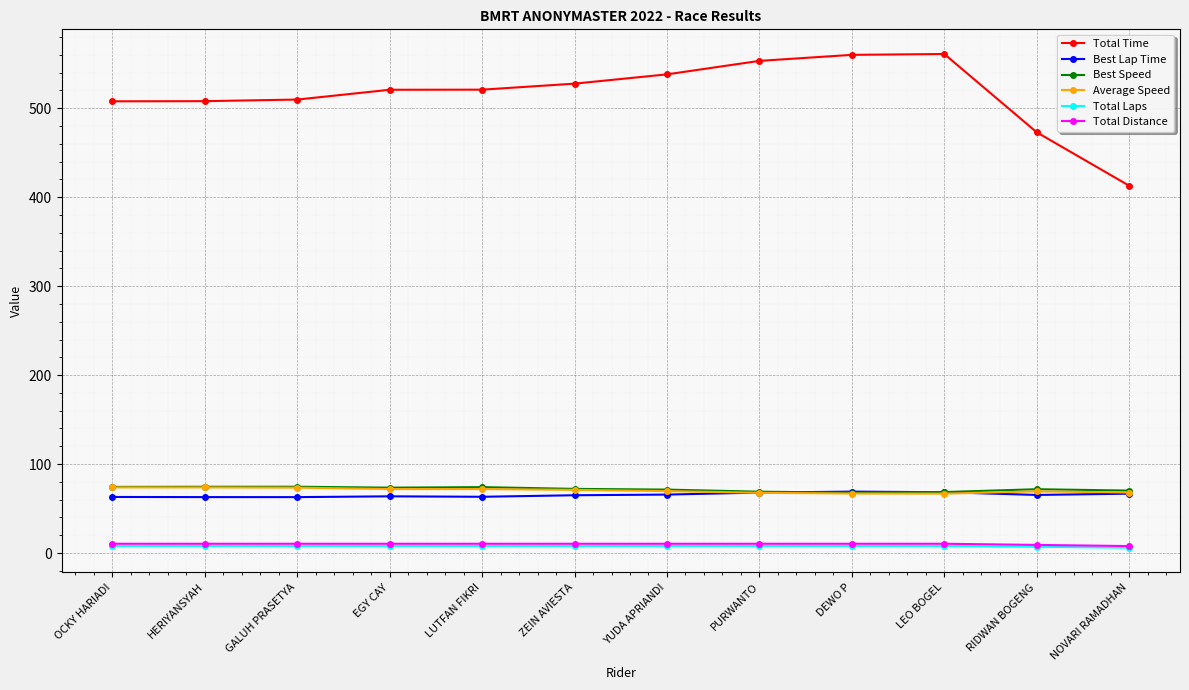

What are all the series names shown in the legend?

Total Time, Best Lap Time, Best Speed, Average Speed, Total Laps, Total Distance